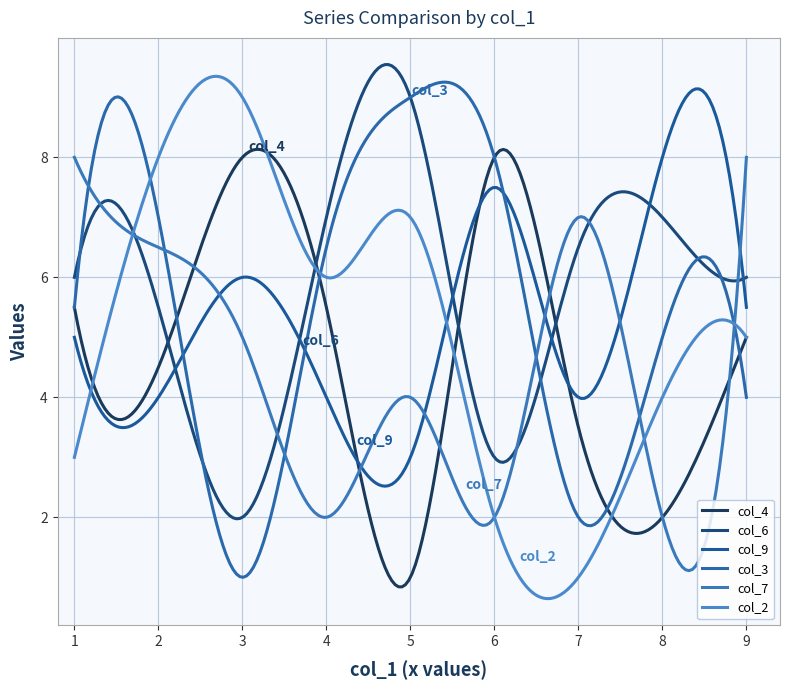

How many intersections are there between col_7 and col_4?

6